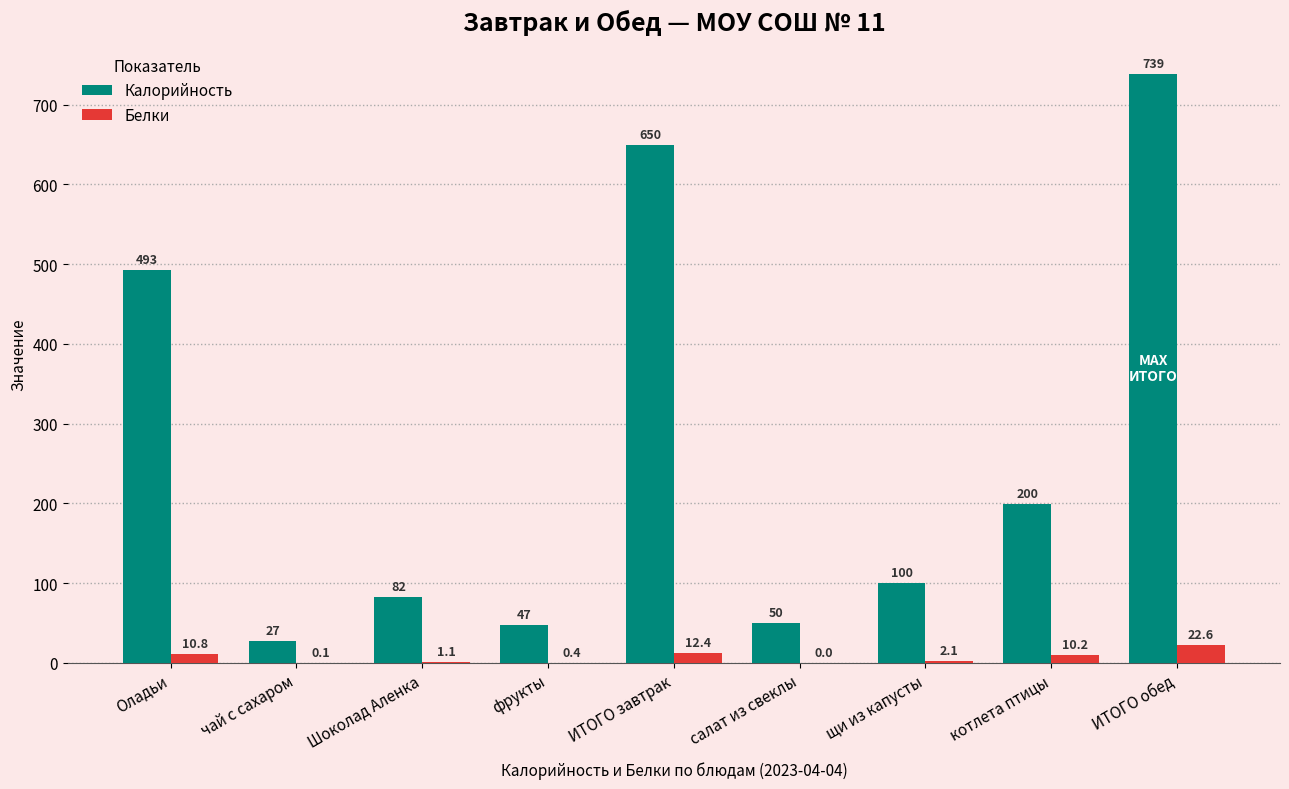

At which category does the chart reach its peak across all series?

ИТОГО обед